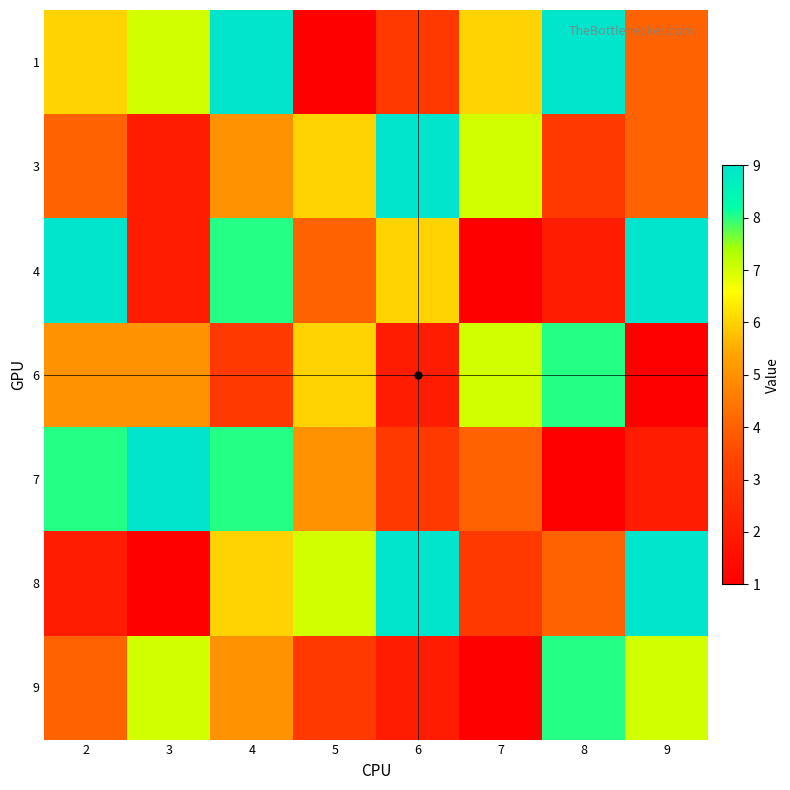

At 8, list the series in order from largest to smallest.

1, 6, 9, 8, 3, 4, 7